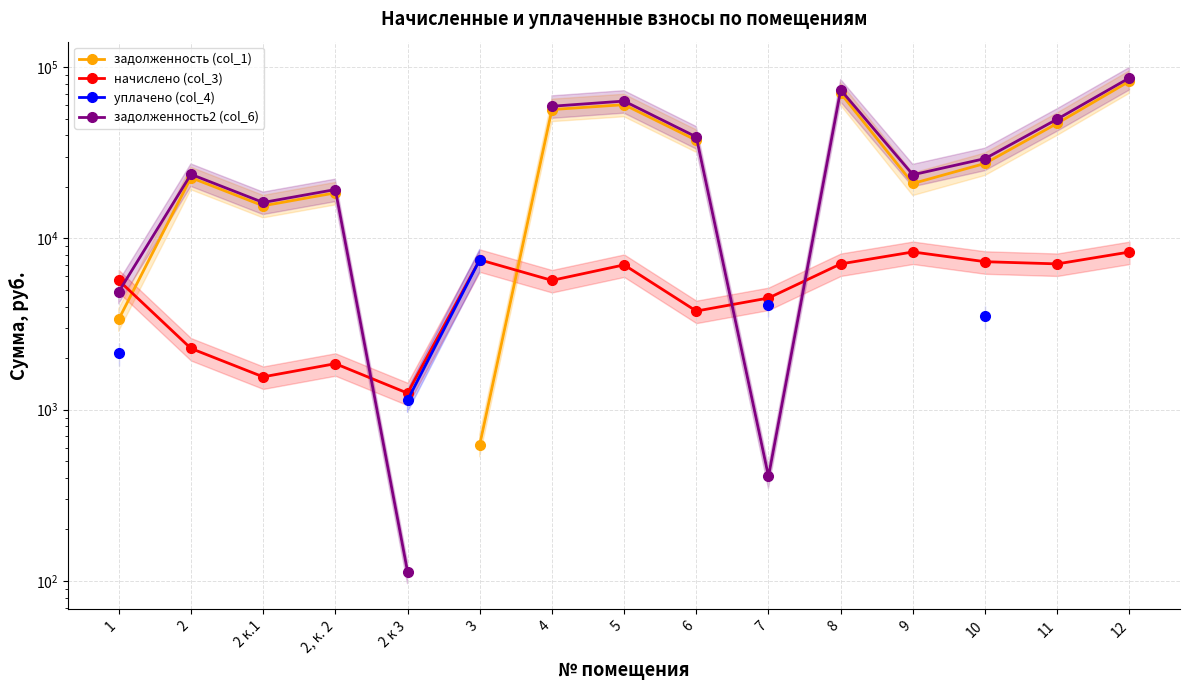

Which series has the largest range (max minus min)?

задолженность2 (col_6)